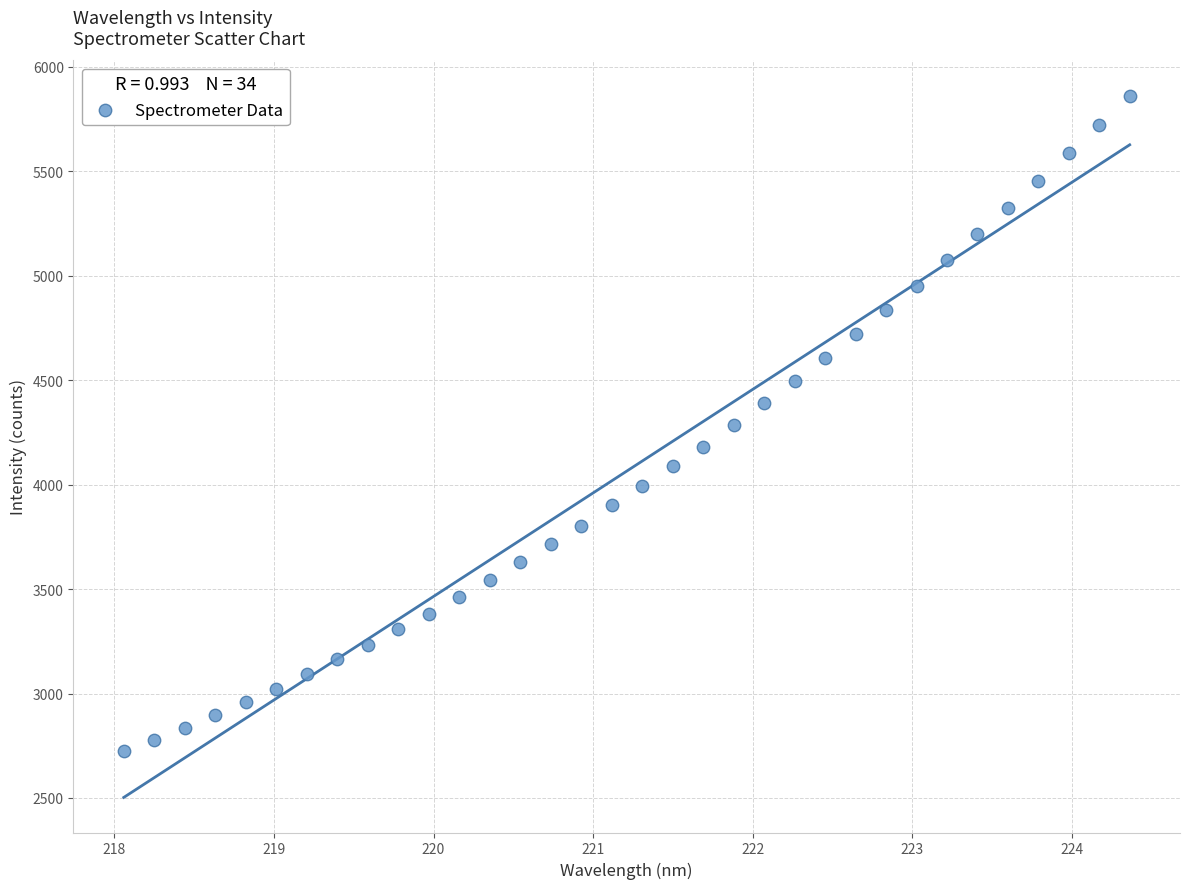

What is the range of X values (max minus min)?

6.3